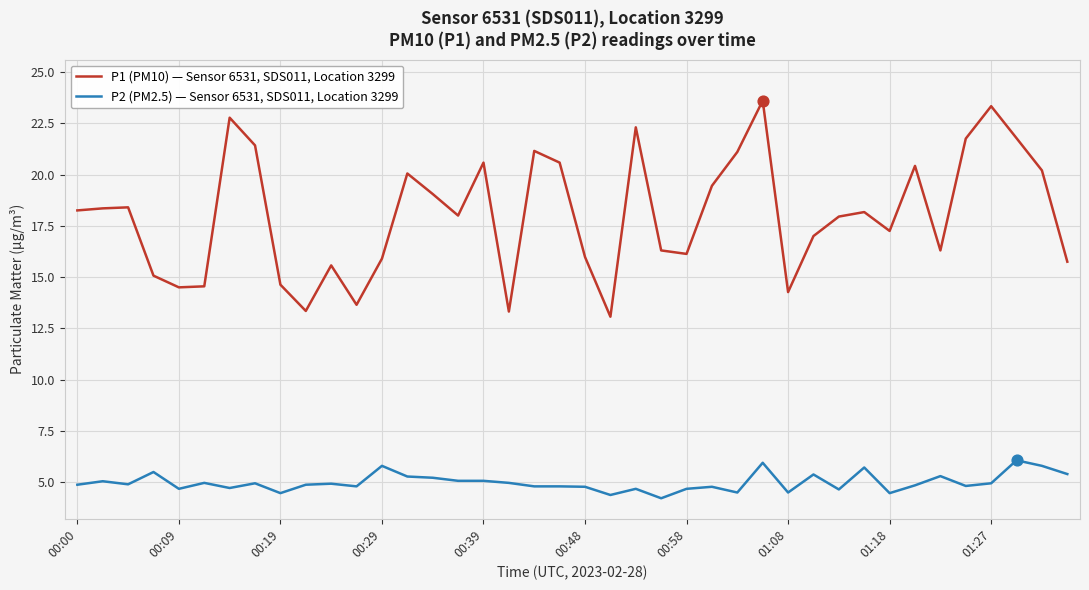

Which series has the largest total across all categories?

P1 (PM10) — Sensor 6531, SDS011, Location 3299